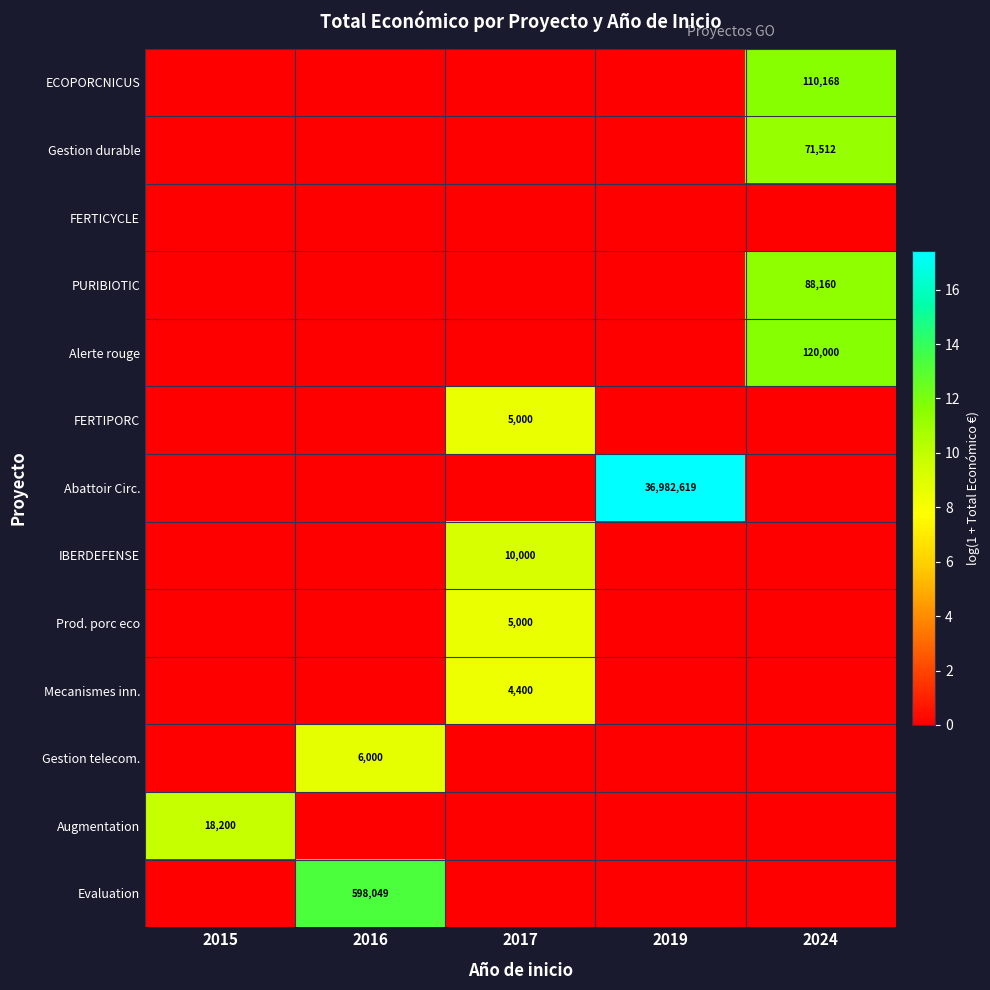

At which category does the chart reach its minimum across all series?

2015